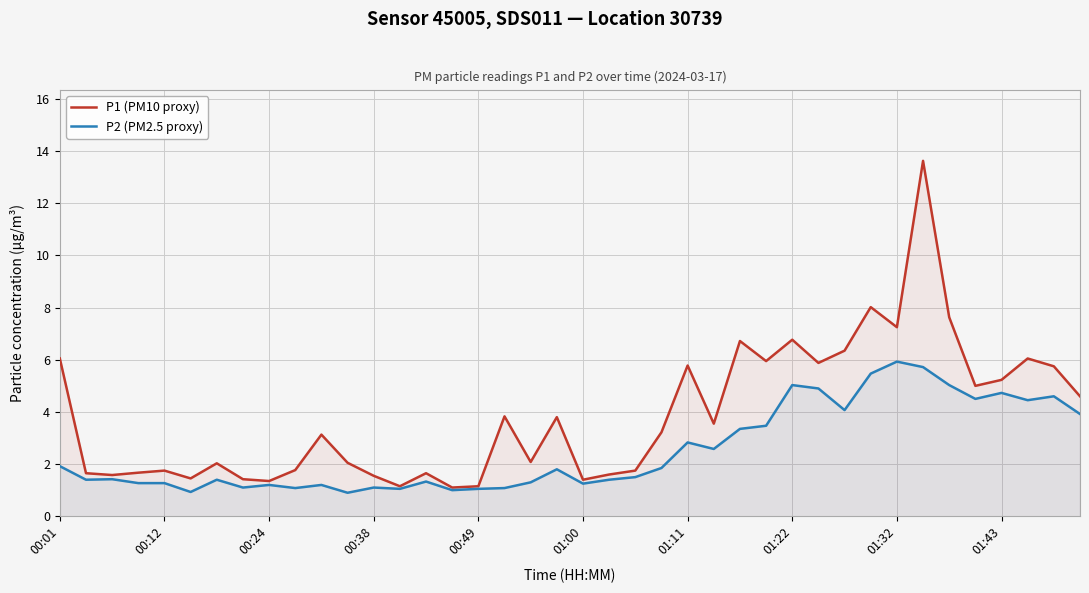

True or false: P1 (PM10 proxy) and P2 (PM2.5 proxy) intersect in this chart.

False